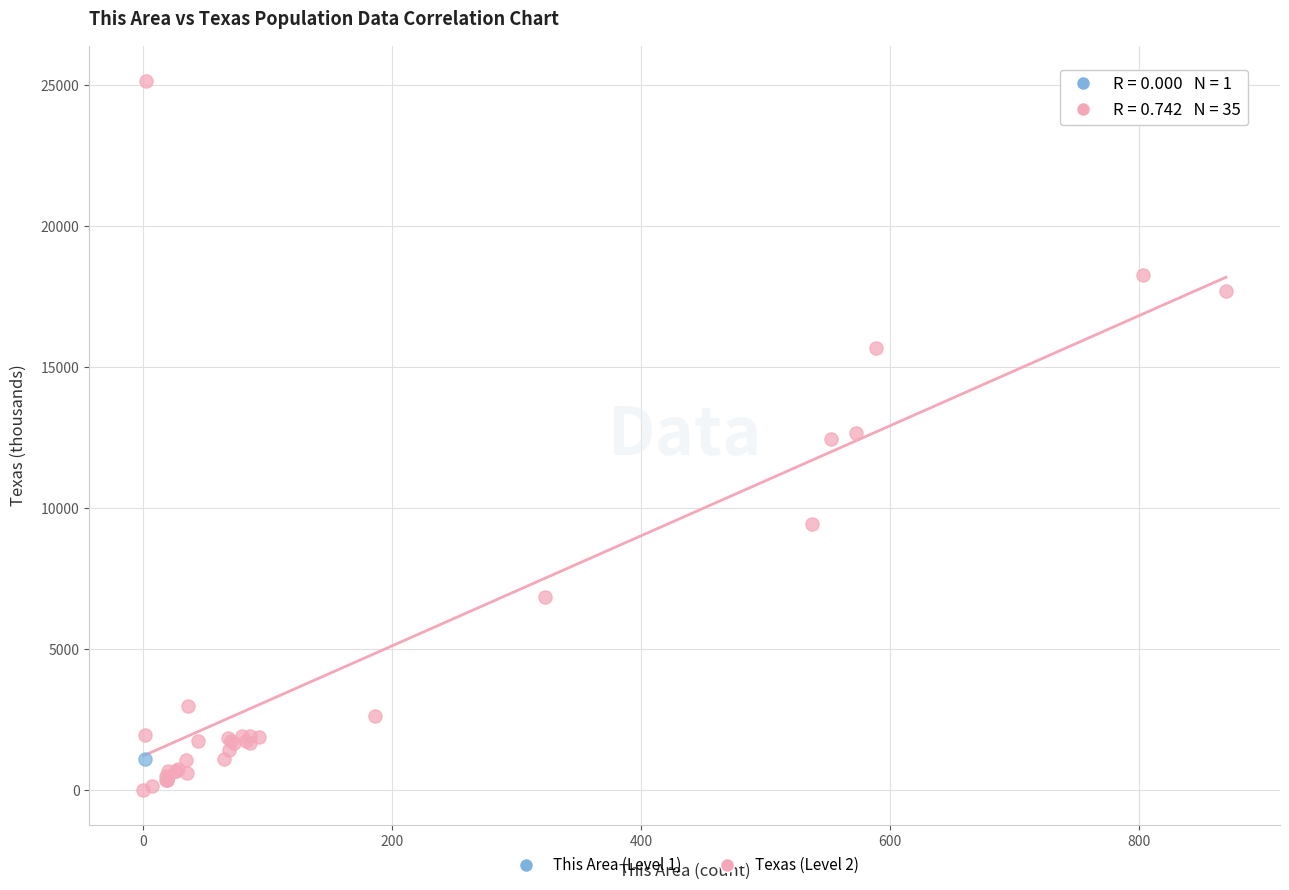

What are all the series names shown in the legend?

This Area (Level 1), Texas (Level 2)